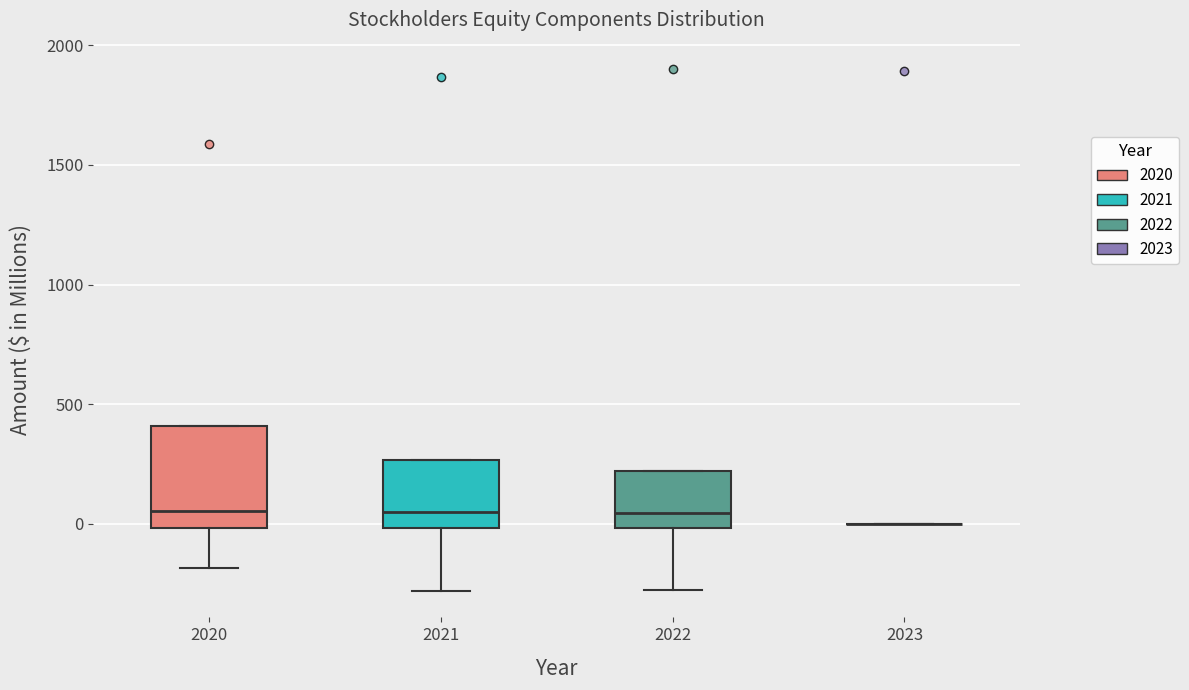

Reading left to right, transcribe this box plot: for each box, give where its median line is, the range the box spans, and where its two whiskers end, as read against the y-axis. The values are not printed on the chart, so give them approximately, as read against the axis.

2020: median 50, box 0 to 400, whiskers -200 to 400
2021: median 50, box 0 to 250, whiskers -300 to 250
2022: median 50, box 0 to 200, whiskers -300 to 200
2023: box collapsed to a line at 0, whiskers 0 to 0